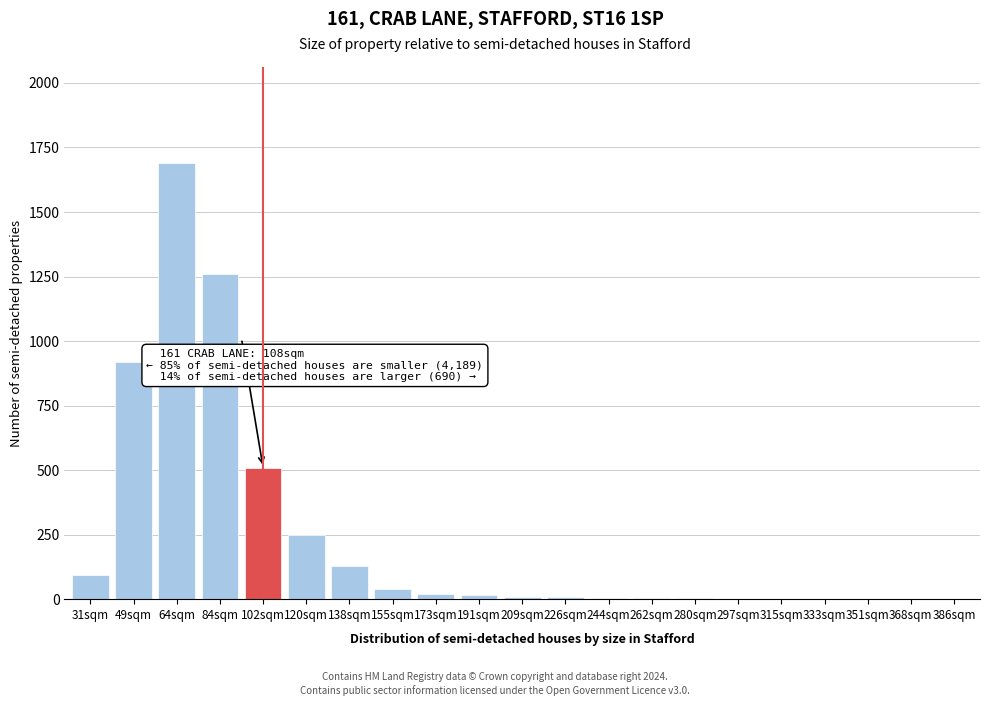

What is the maximum value shown in the chart?

1690